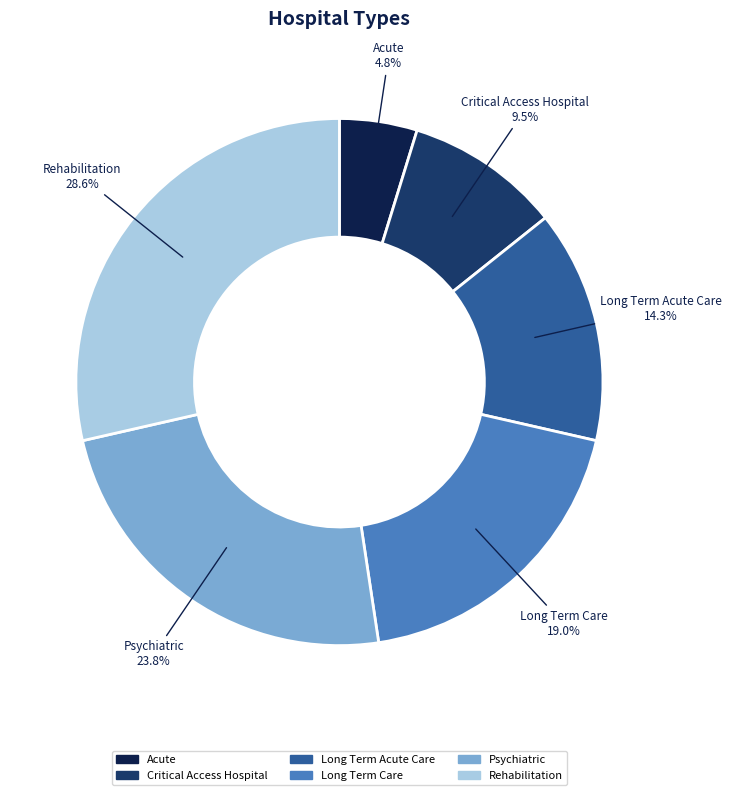

Is there a majority slice in this chart?

No